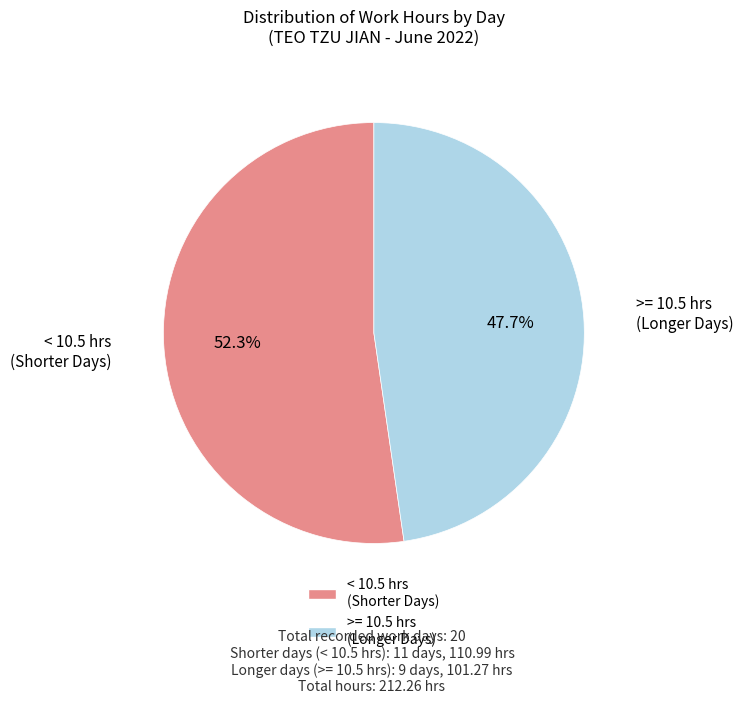

Does any single category account for the majority?

Yes